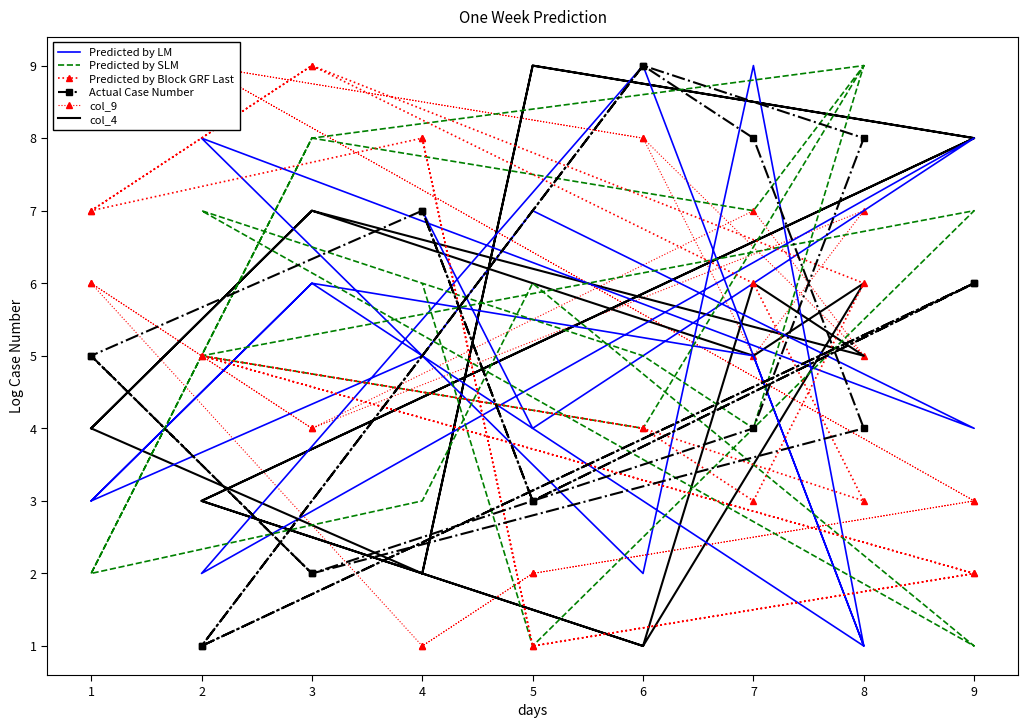

True or false: col_4 has more than 1 interior local peaks.

True